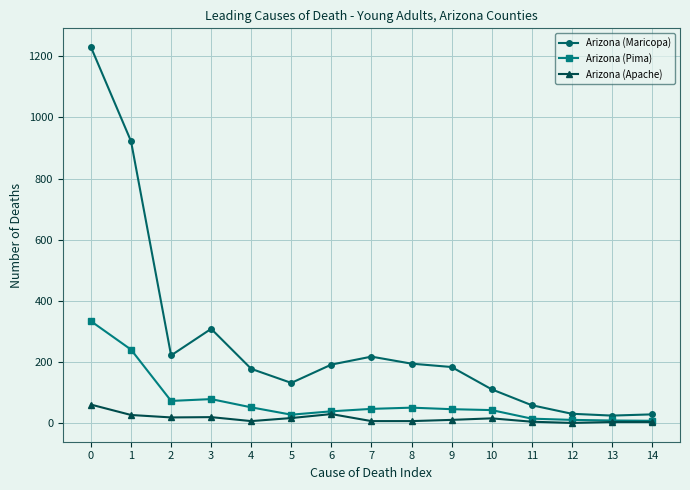

How many data points does each series have?

15